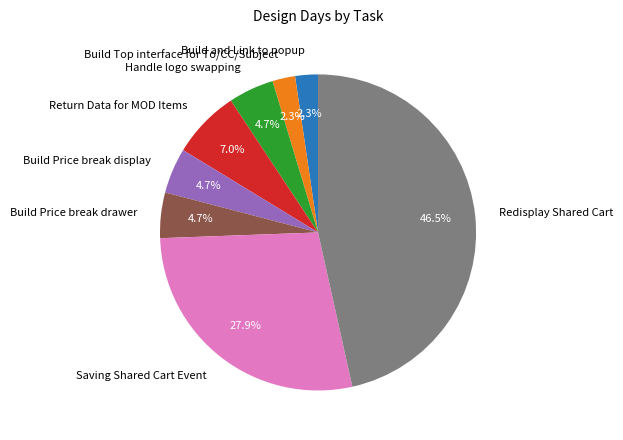

How many segments does this pie chart have?

8